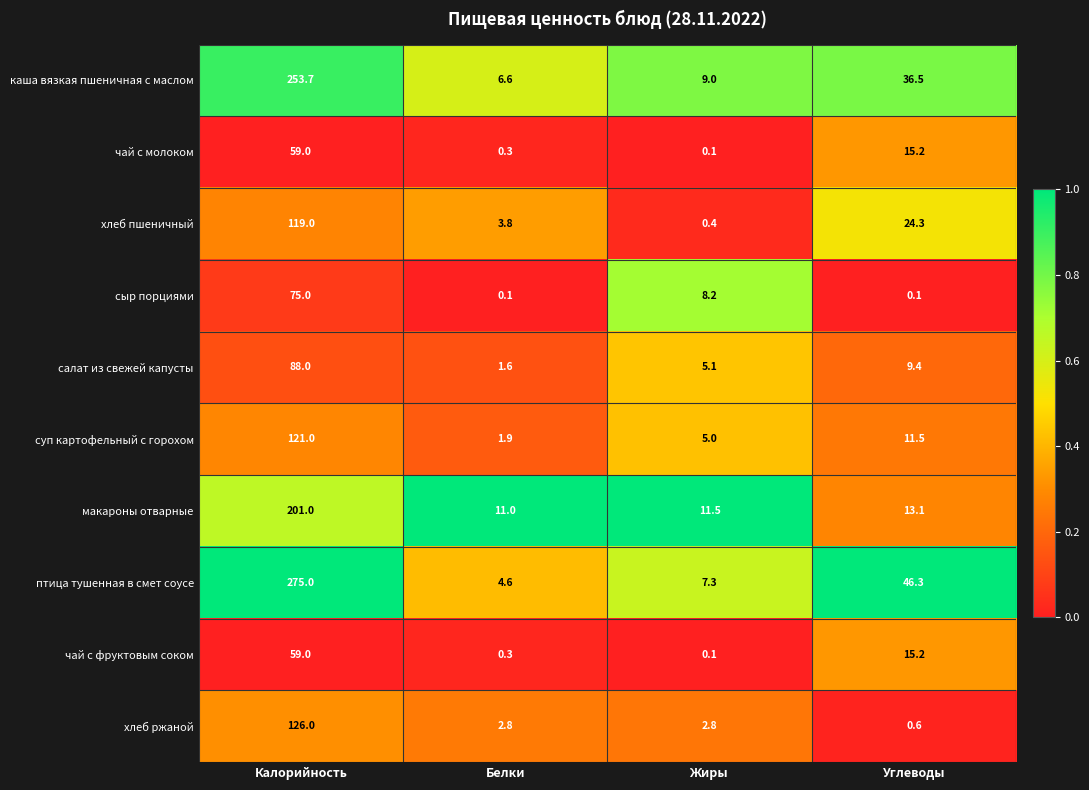

Rank the categories by салат из свежей капусты value from highest to lowest.

Калорийность, Углеводы, Жиры, Белки